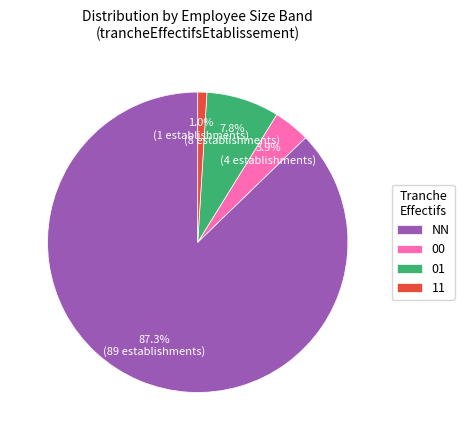

Does any single category account for the majority?

Yes